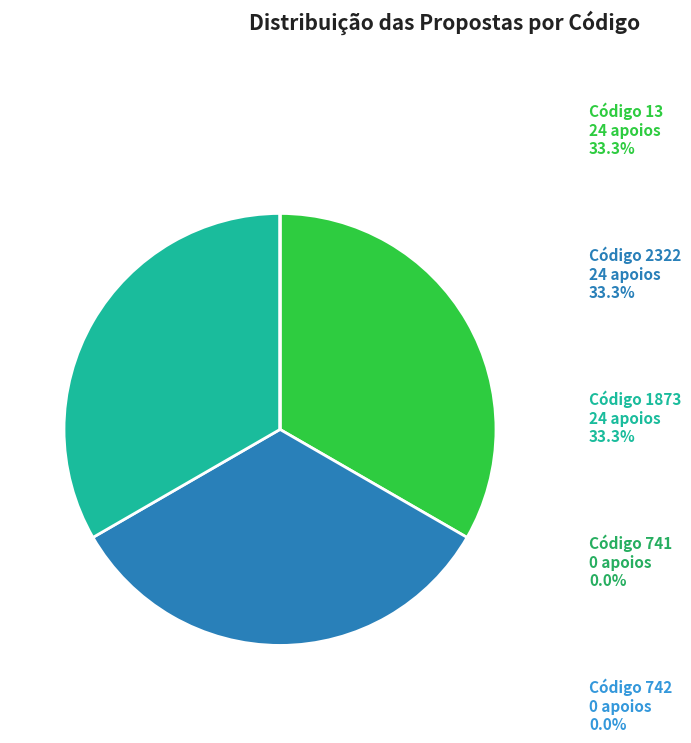

Does any single category account for the majority?

No